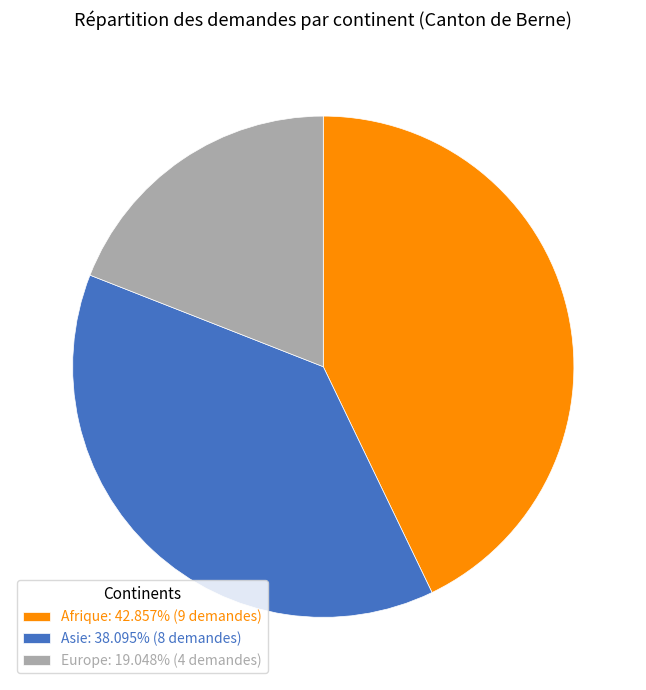

Combined, do Asie: 38.095% (8 demandes) and Europe: 19.048% (4 demandes) account for over 50%?

Yes